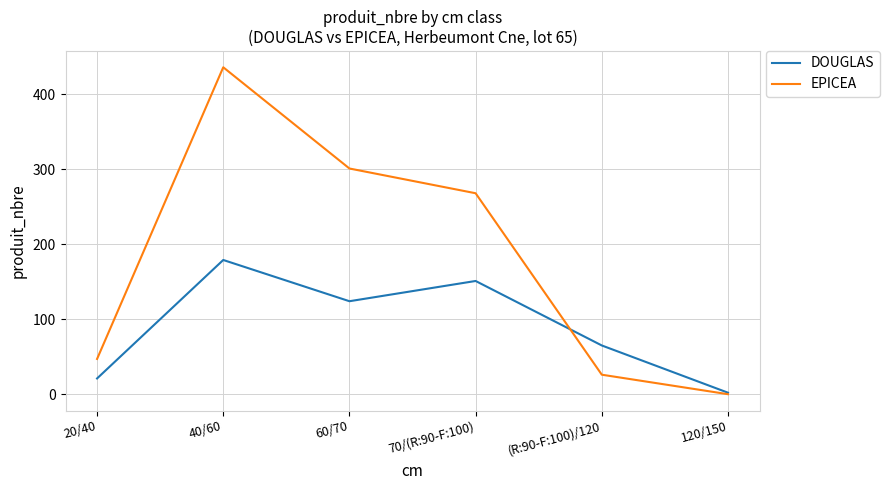

What is the sum of all DOUGLAS values?

542